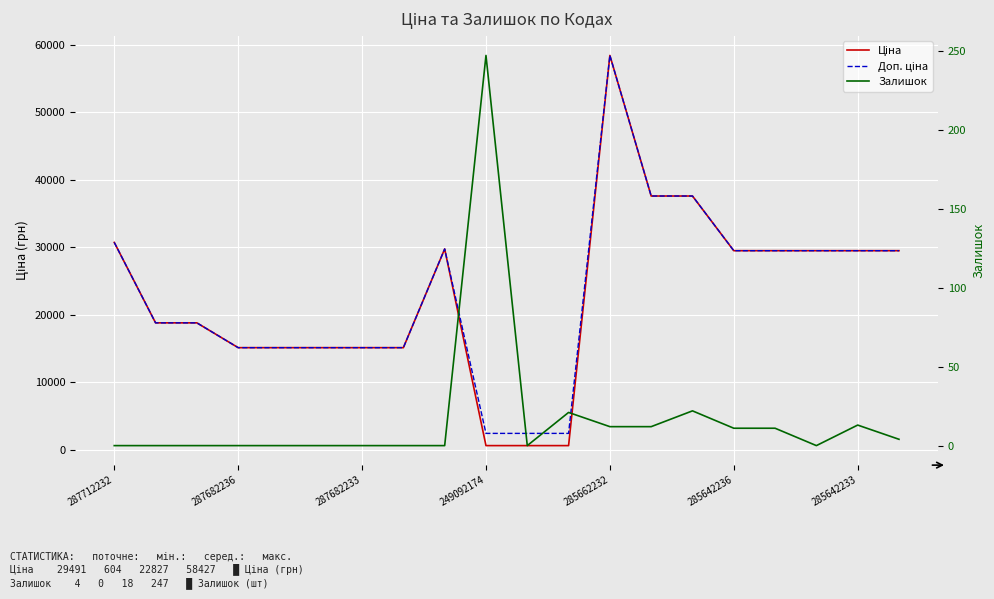

How many series are shown in this chart?

3